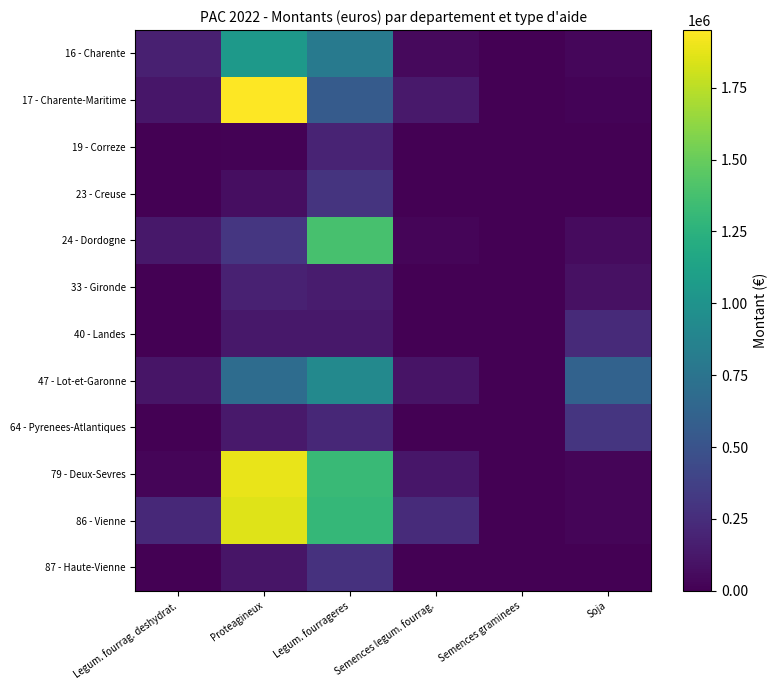

Reading left to right, extract all data points from this chart.

16 - Charente: Legum. fourrag. deshydrat.=169045.2	Proteagineux=1049409.5	Legum. fourrageres=792887.1	Semences legum. fourrag.=50648.9	Semences graminees=0.0	Soja=34916.8
17 - Charente-Maritime: Legum. fourrag. deshydrat.=115343.4	Proteagineux=1950377.5	Legum. fourrageres=560652.8	Semences legum. fourrag.=134062.2	Semences graminees=0.0	Soja=15485.1
19 - Correze: Legum. fourrag. deshydrat.=0.0	Proteagineux=12762.5	Legum. fourrageres=191043.5	Semences legum. fourrag.=0.0	Semences graminees=0.0	Soja=921.0
23 - Creuse: Legum. fourrag. deshydrat.=0.0	Proteagineux=74534.4	Legum. fourrageres=296354.6	Semences legum. fourrag.=0.0	Semences graminees=0.0	Soja=0.0
24 - Dordogne: Legum. fourrag. deshydrat.=127856.2	Proteagineux=308813.3	Legum. fourrageres=1380428.6	Semences legum. fourrag.=23580.2	Semences graminees=0.0	Soja=54620.5
33 - Gironde: Legum. fourrag. deshydrat.=0.0	Proteagineux=182341.2	Legum. fourrageres=150839.3	Semences legum. fourrag.=0.0	Semences graminees=0.0	Soja=86410.7
40 - Landes: Legum. fourrag. deshydrat.=0.0	Proteagineux=122956.4	Legum. fourrageres=124133.9	Semences legum. fourrag.=0.0	Semences graminees=0.0	Soja=229388.4
47 - Lot-et-Garonne: Legum. fourrag. deshydrat.=113967.4	Proteagineux=687557.8	Legum. fourrageres=917459.6	Semences legum. fourrag.=105473.6	Semences graminees=1212.7	Soja=610696.3
64 - Pyrenees-Atlantiques: Legum. fourrag. deshydrat.=0.0	Proteagineux=133564.1	Legum. fourrageres=214463.1	Semences legum. fourrag.=0.0	Semences graminees=1525.1	Soja=298517.9
79 - Deux-Sevres: Legum. fourrag. deshydrat.=26648.6	Proteagineux=1887016.1	Legum. fourrageres=1324790.3	Semences legum. fourrag.=114483.0	Semences graminees=7092.7	Soja=25355.4
86 - Vienne: Legum. fourrag. deshydrat.=227686.2	Proteagineux=1853218.2	Legum. fourrageres=1296052.5	Semences legum. fourrag.=238360.5	Semences graminees=5169.8	Soja=29507.5
87 - Haute-Vienne: Legum. fourrag. deshydrat.=0.0	Proteagineux=109251.5	Legum. fourrageres=280662.9	Semences legum. fourrag.=0.0	Semences graminees=0.0	Soja=0.0